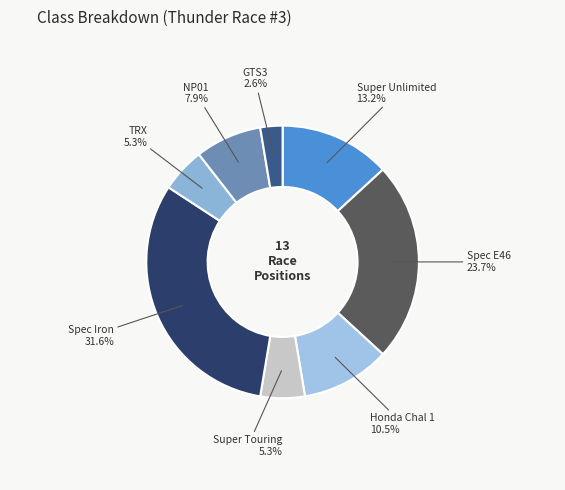

Between Spec Iron and TRX, which is larger?

Spec Iron